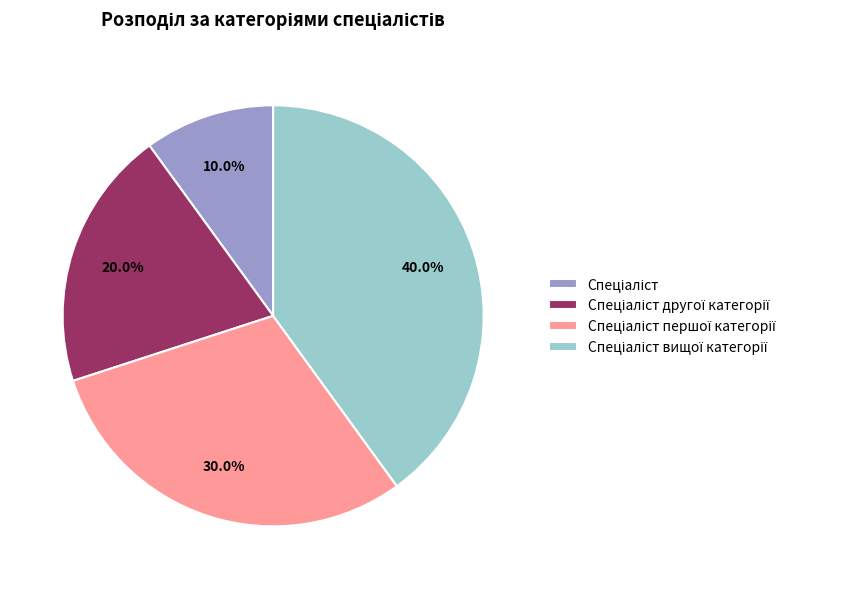

Is there a majority slice in this chart?

No